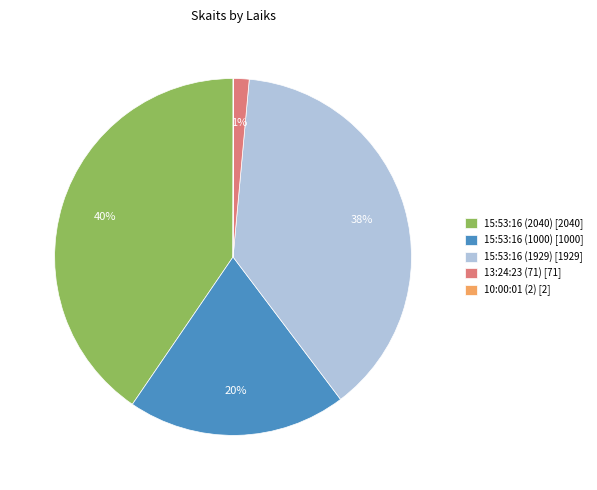

Which has a higher value, 15:53:16 (1929) or 15:53:16 (2040)?

15:53:16 (2040)